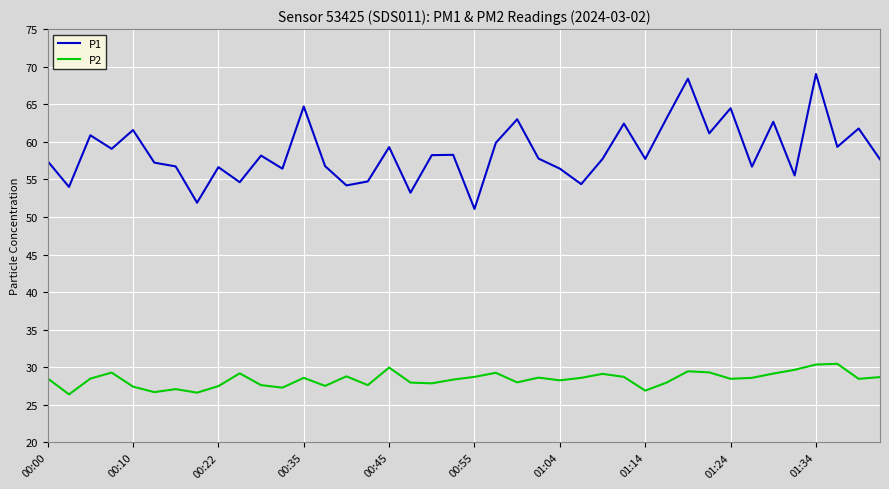

Which series has the largest total across all categories?

P1